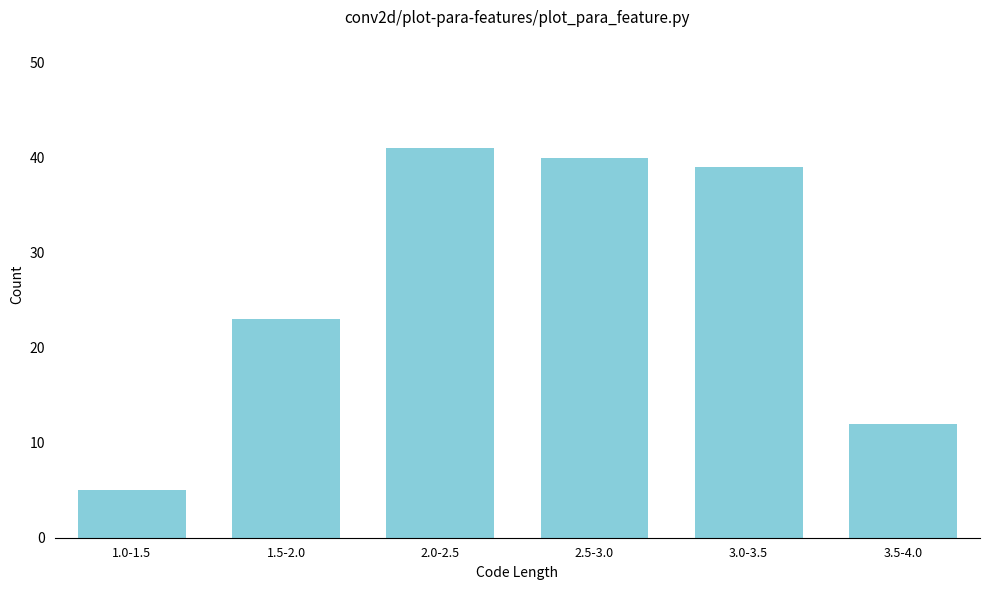

Reading left to right, extract all data points from this chart.

5	23	41	40	39	12